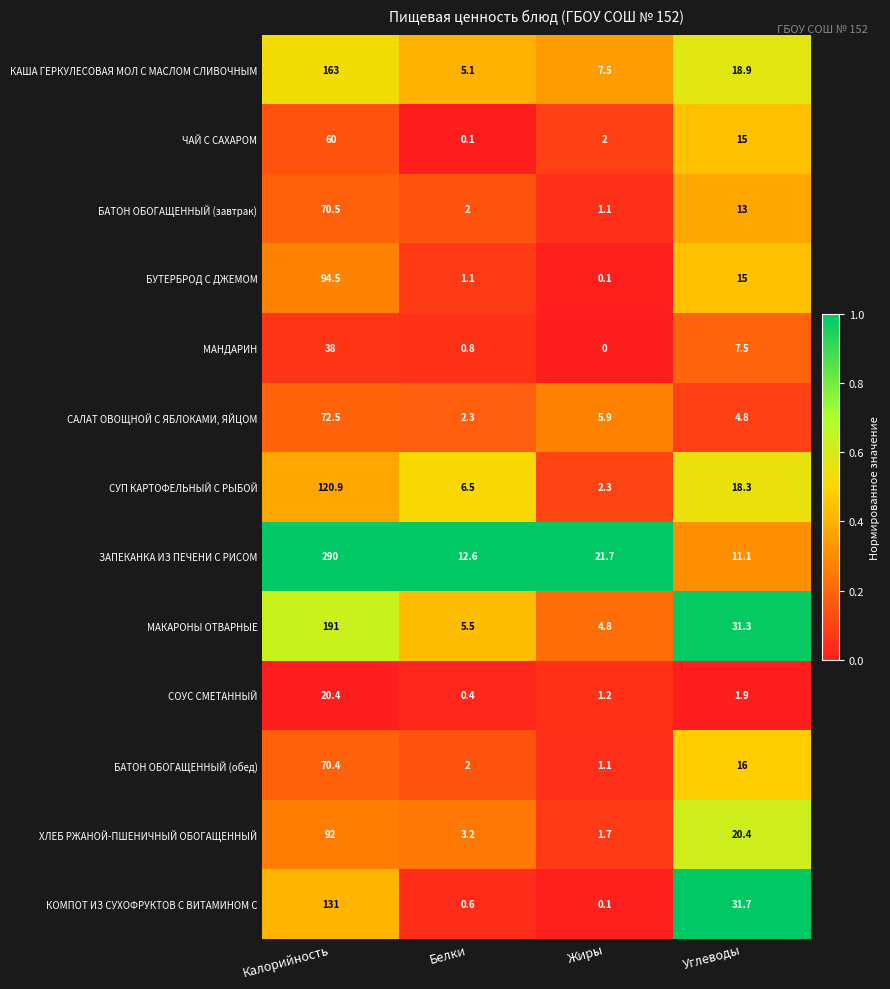

At which category does the chart reach its peak across all series?

Калорийность